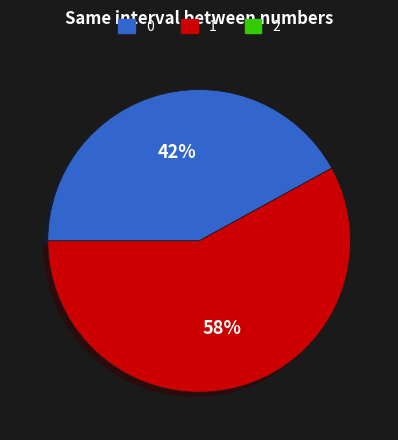

Does any single category account for the majority?

Yes